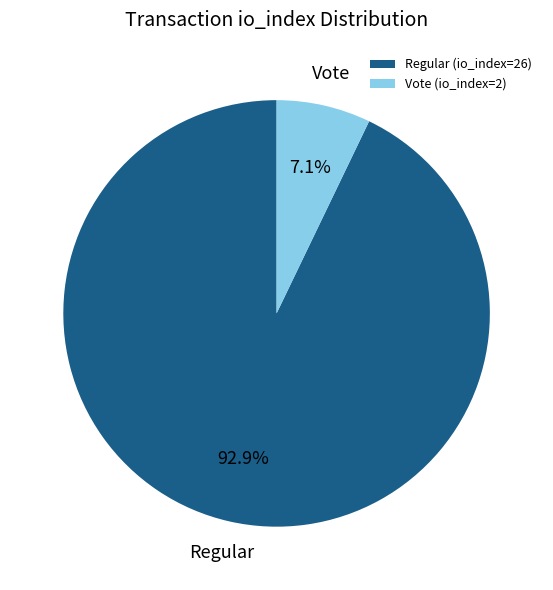

What is the majority slice?

Regular (io_index=26)